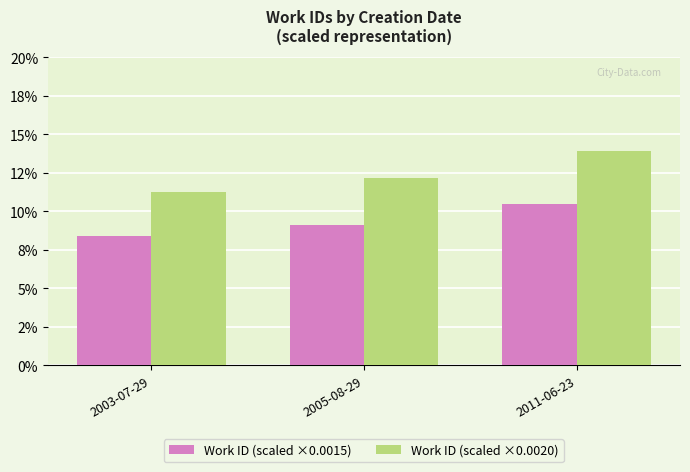

What are all the series names shown in the legend?

Work ID (scaled ×0.0015), Work ID (scaled ×0.0020)